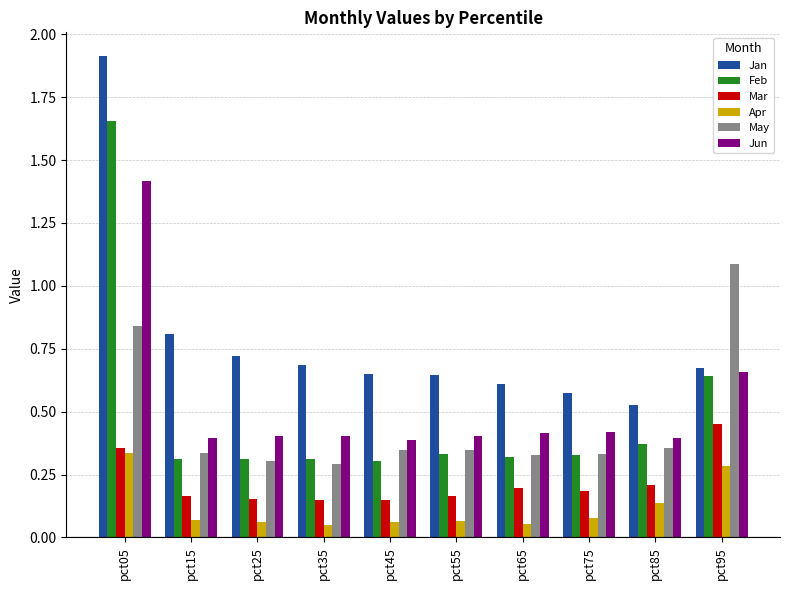

Between pct45 and pct95, which series saw the biggest shift?

May